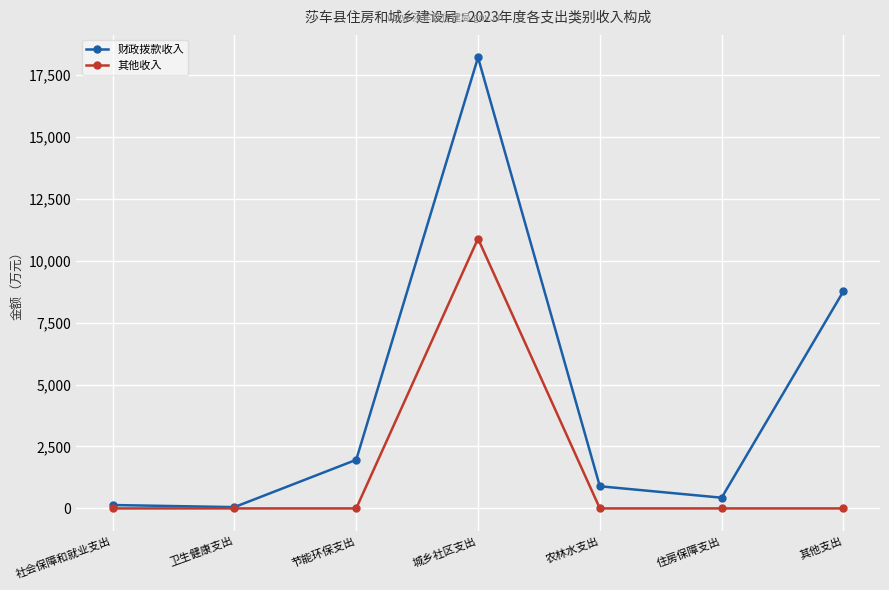

Does the chart display data point markers on the line(s)?

Yes